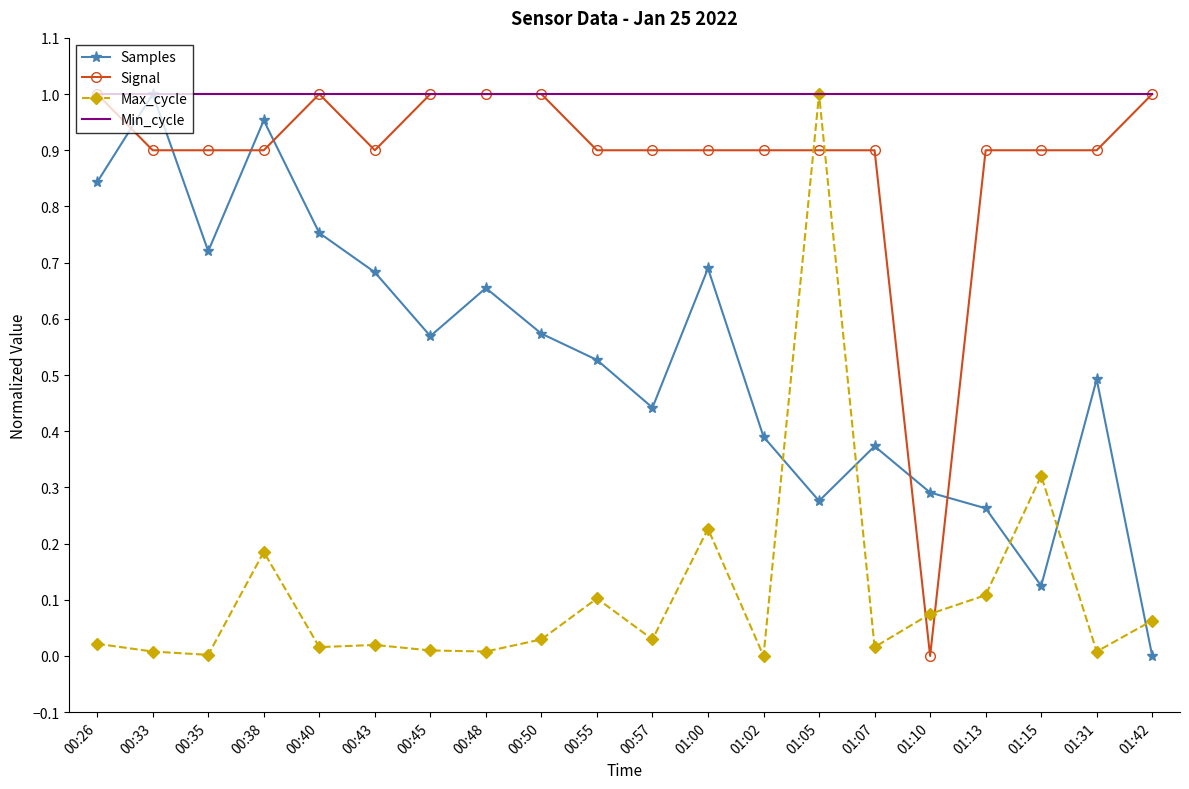

Which category has the lowest value in the Samples series?

01:42